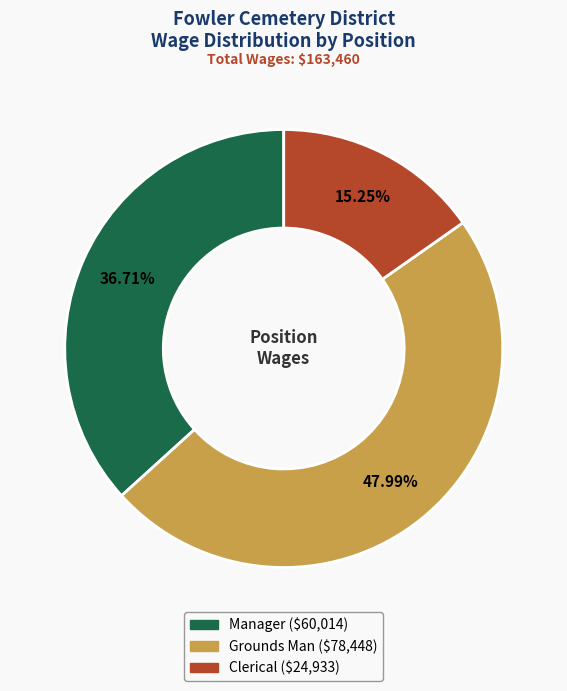

Is there any slice that represents more than half of the pie?

No